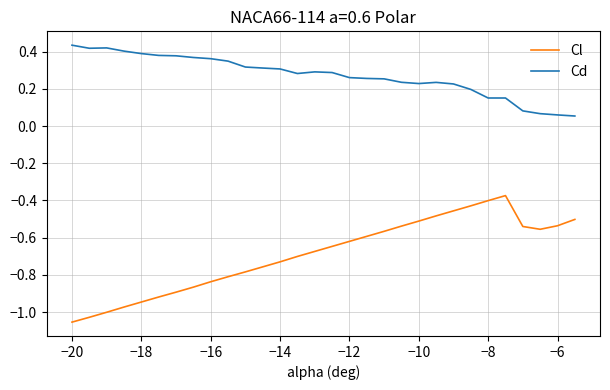

True or false: Cl and Cd intersect in this chart.

False